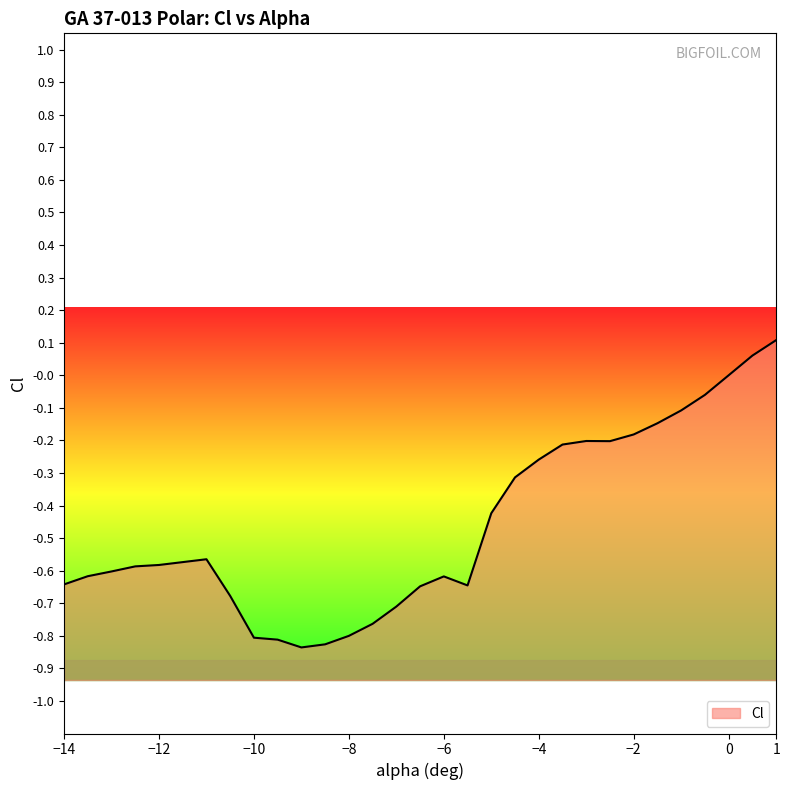

At which label does the data first exceed 0?

0.5